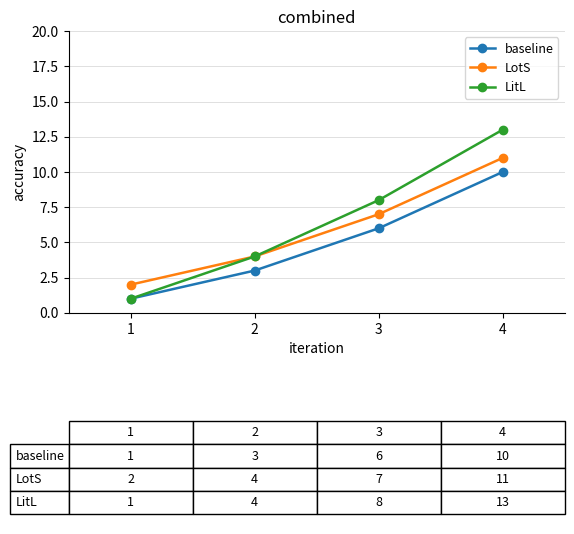

How many series are shown in this chart?

3